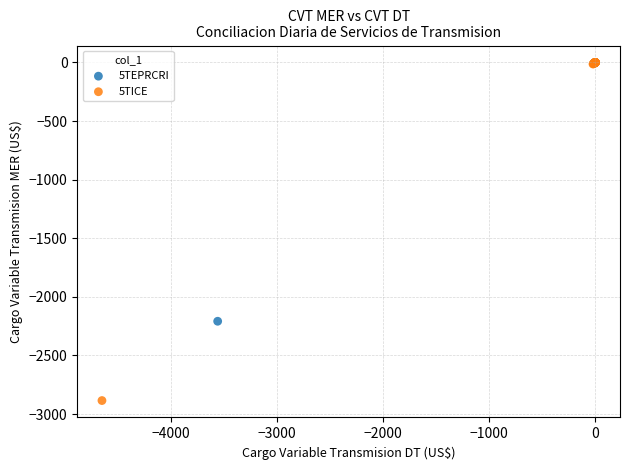

Which series contains the lowest Y value?

5TICE